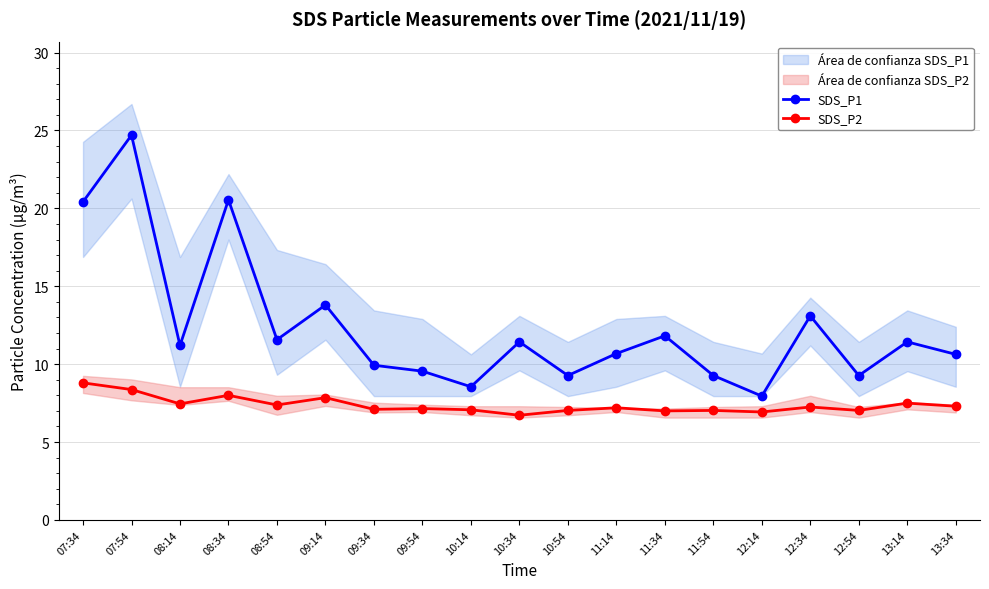

The value of SDS_P1 at 09:14 is 13.8. True or false?

True